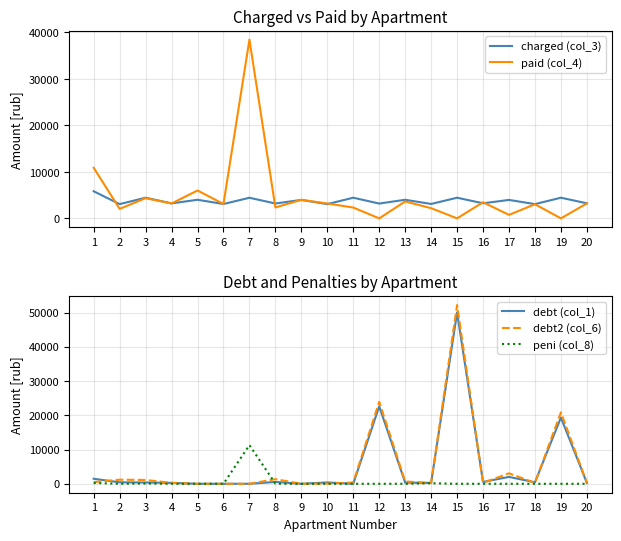

Which label corresponds to the smallest value in the chart?

12